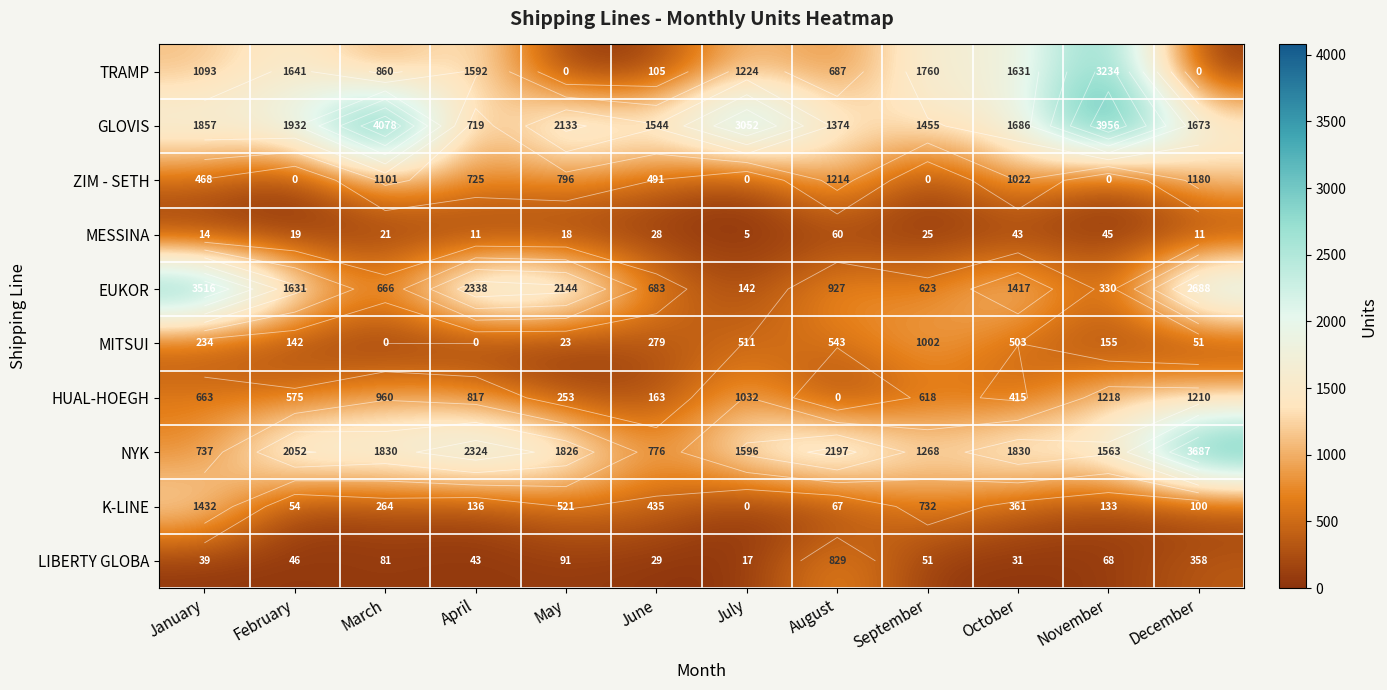

Where is LIBERTY GLOBA nearest to the value 423?

December